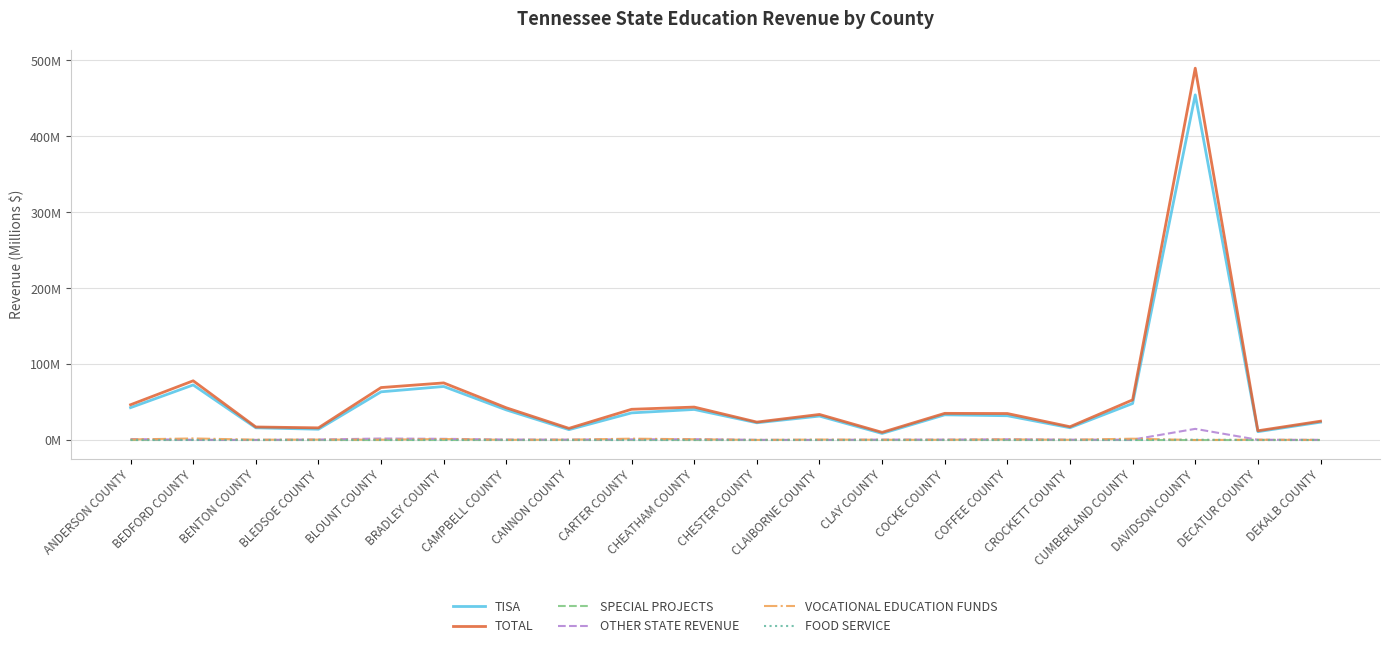

True or false: TOTAL and TISA cross at least once.

False